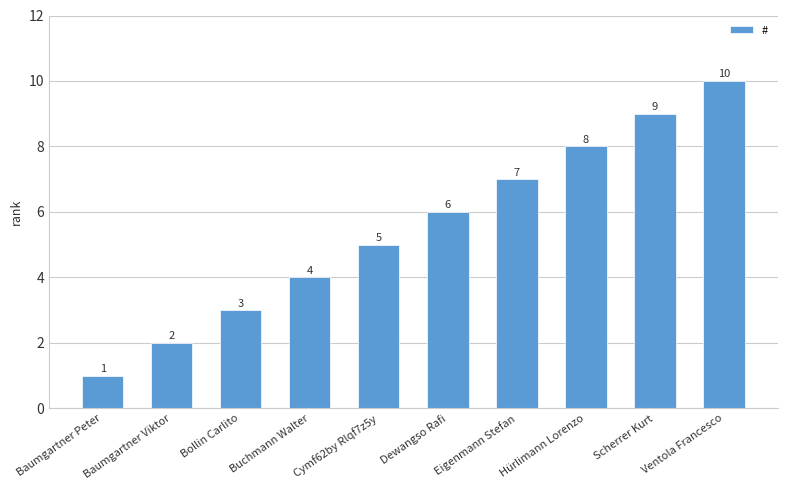

Is it true that the value at Baumgartner Peter is 1?

True